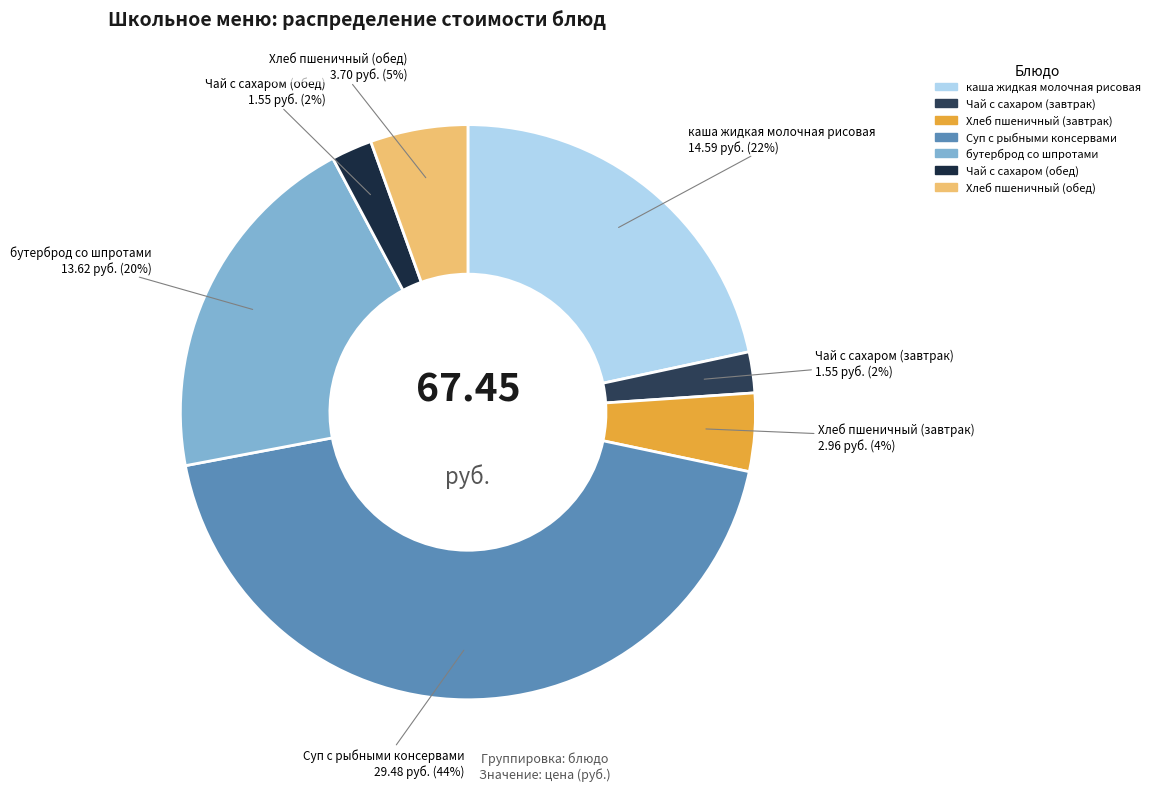

Is the sum of Чай с сахаром (завтрак) and каша жидкая молочная рисовая greater than half?

No